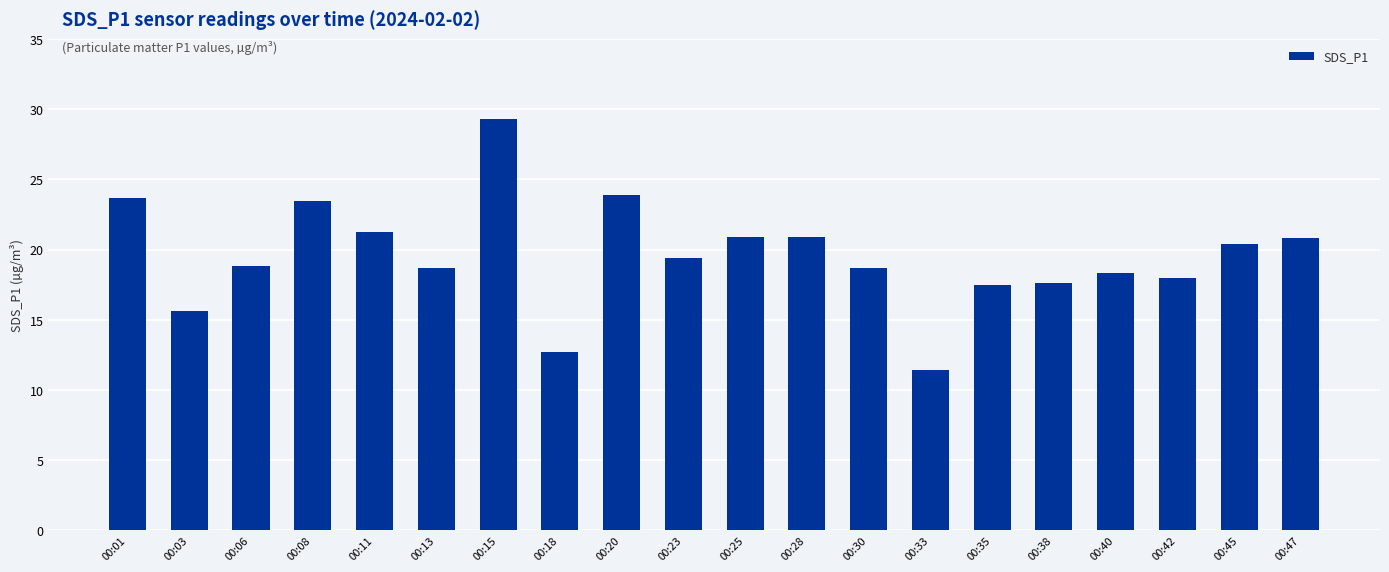

The value at 00:13 is 18.7. True or false?

True